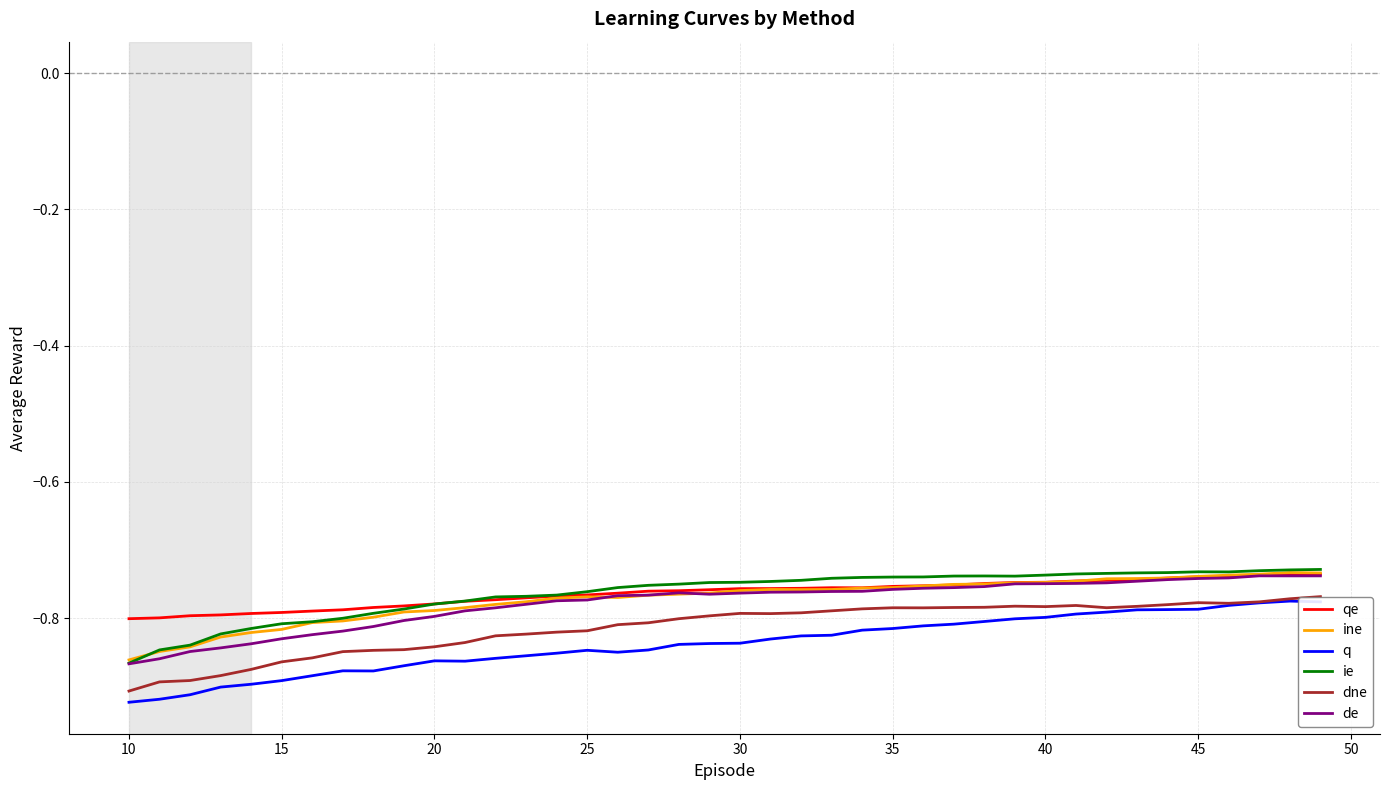

True or false: ie and dne intersect in this chart.

False